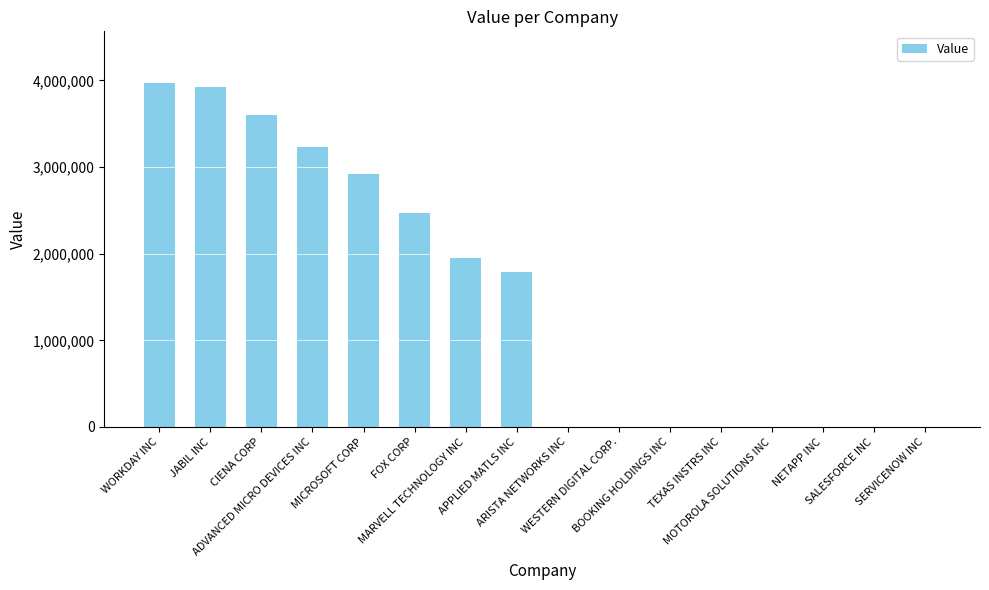

Which category has the highest value across all series?

WORKDAY INC